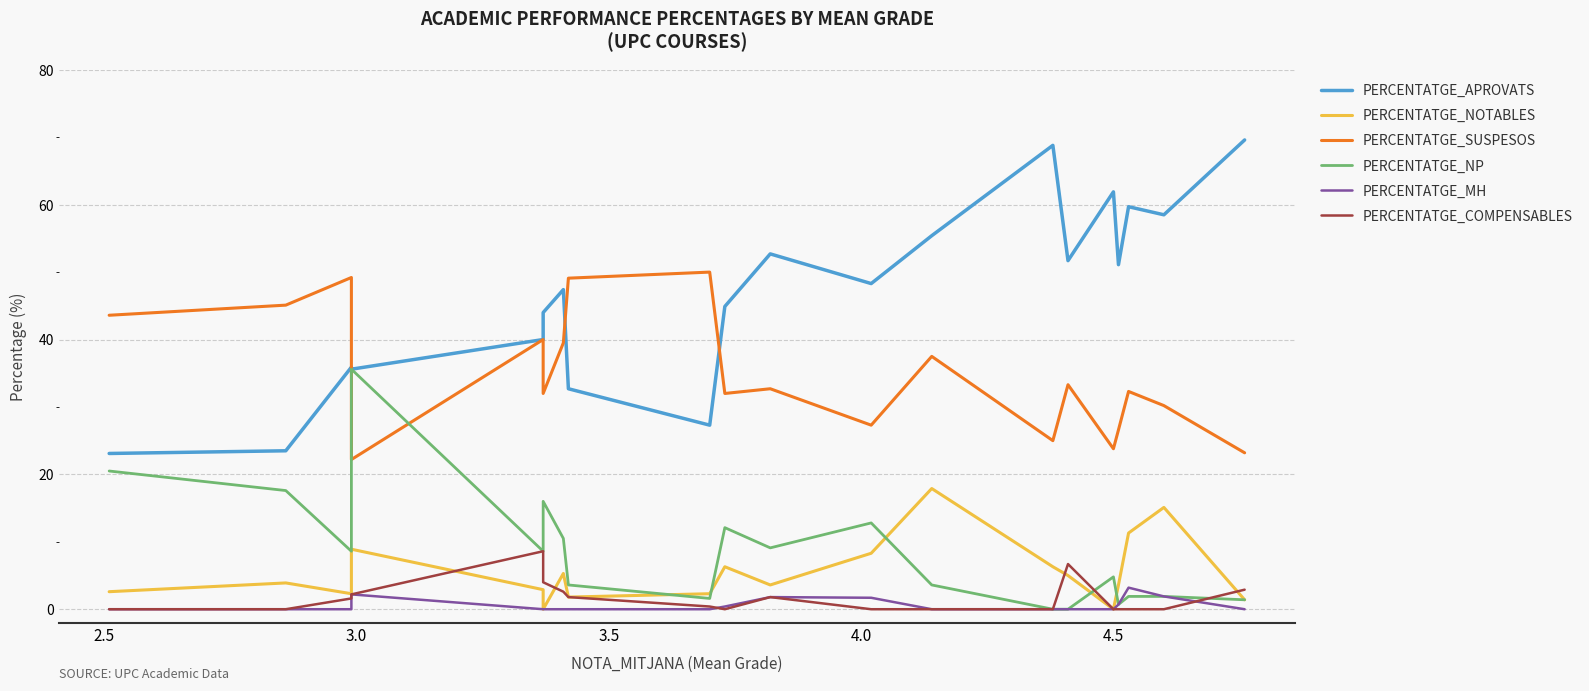

What is the total value across all series at 4.0?

100.1